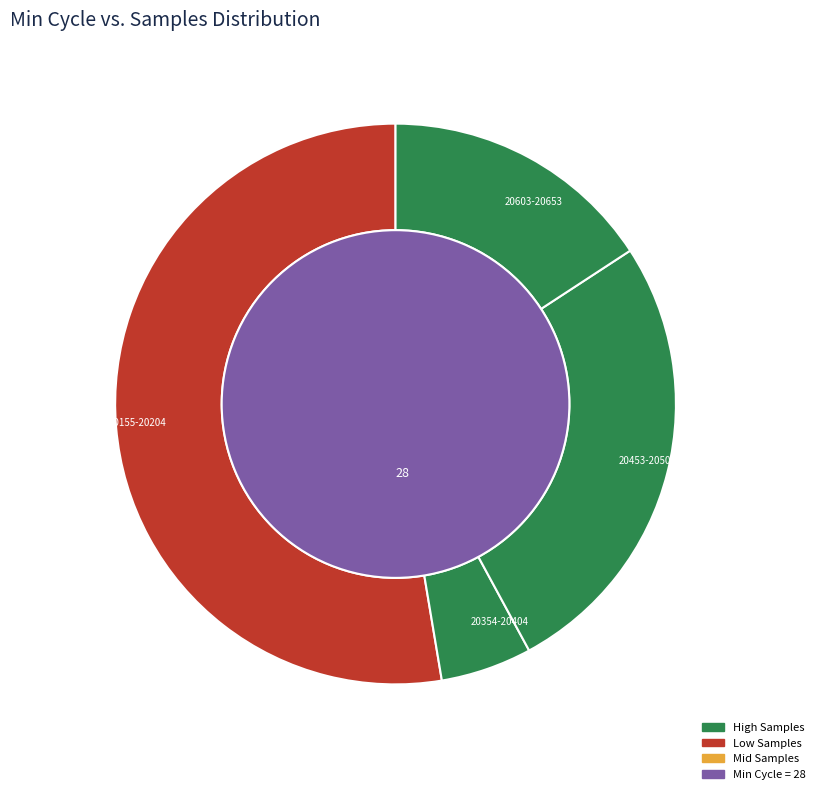

Is there any slice that represents more than half of the pie?

No